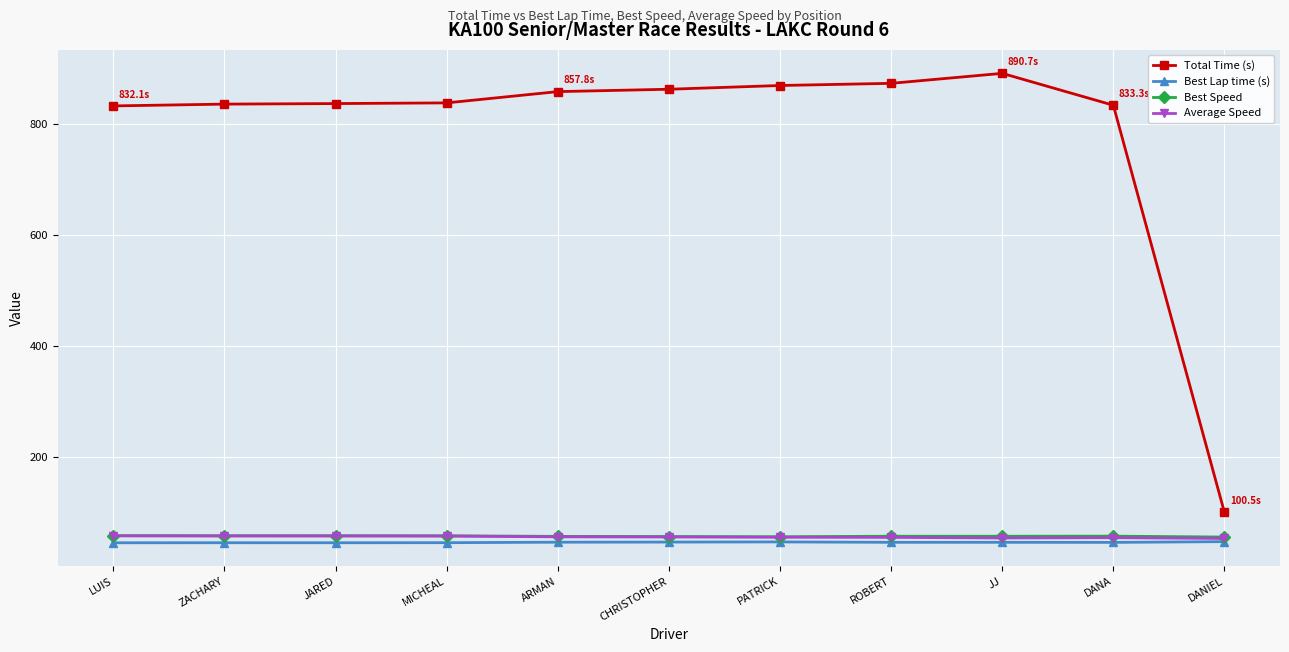

Is it true that Best Lap time (s) equals 47.2 at CHRISTOPHER?

True